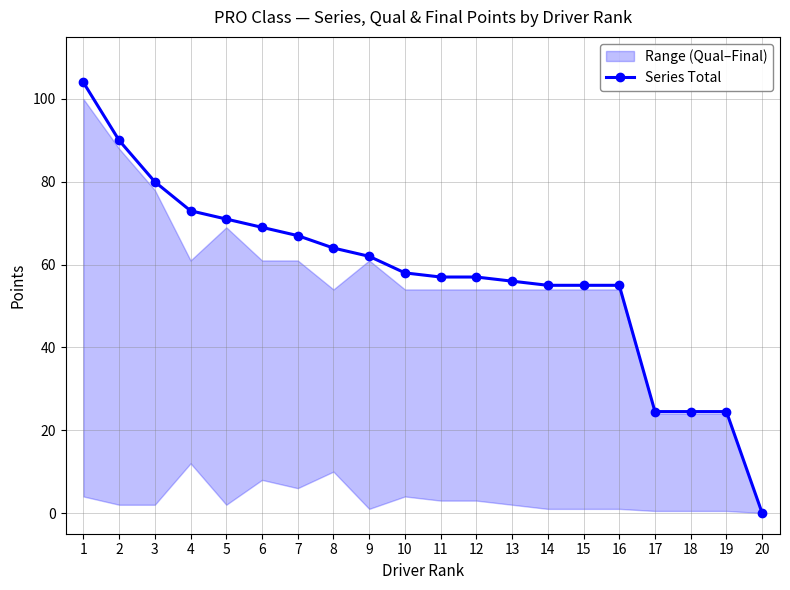

List the labels in order of value, smallest first.

20, 17, 18, 19, 14, 15, 16, 13, 11, 12, 10, 9, 8, 7, 6, 5, 4, 3, 2, 1